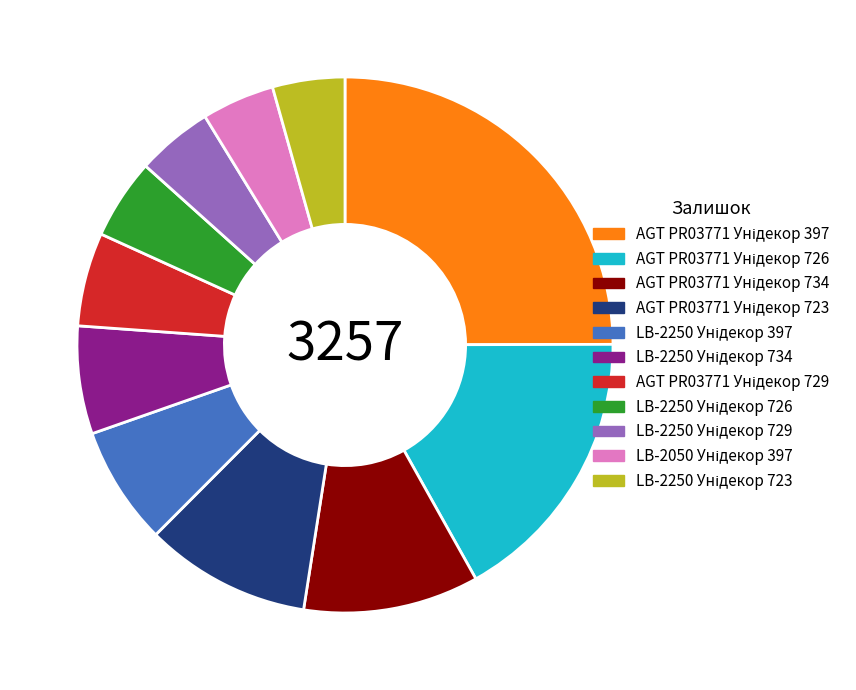

Does any single category account for the majority?

No